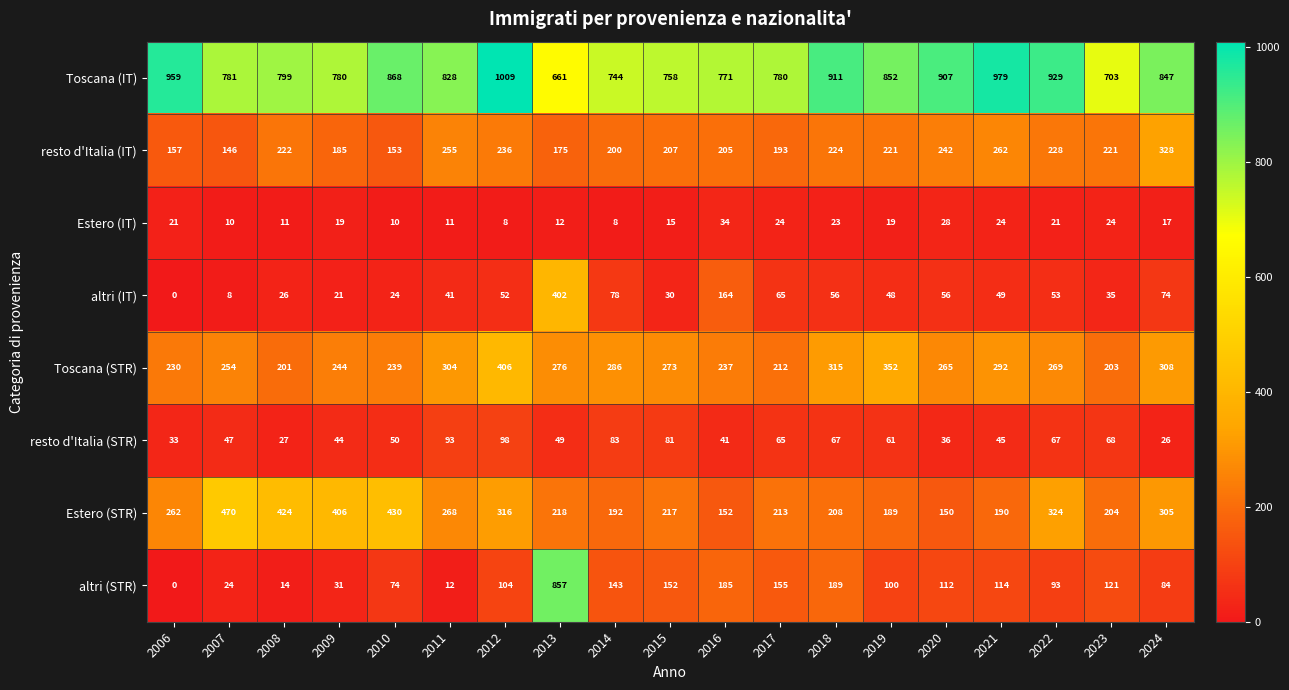

Rank the series at 2021 from lowest to highest value.

Estero (IT), resto d'Italia (STR), altri (IT), altri (STR), Estero (STR), resto d'Italia (IT), Toscana (STR), Toscana (IT)